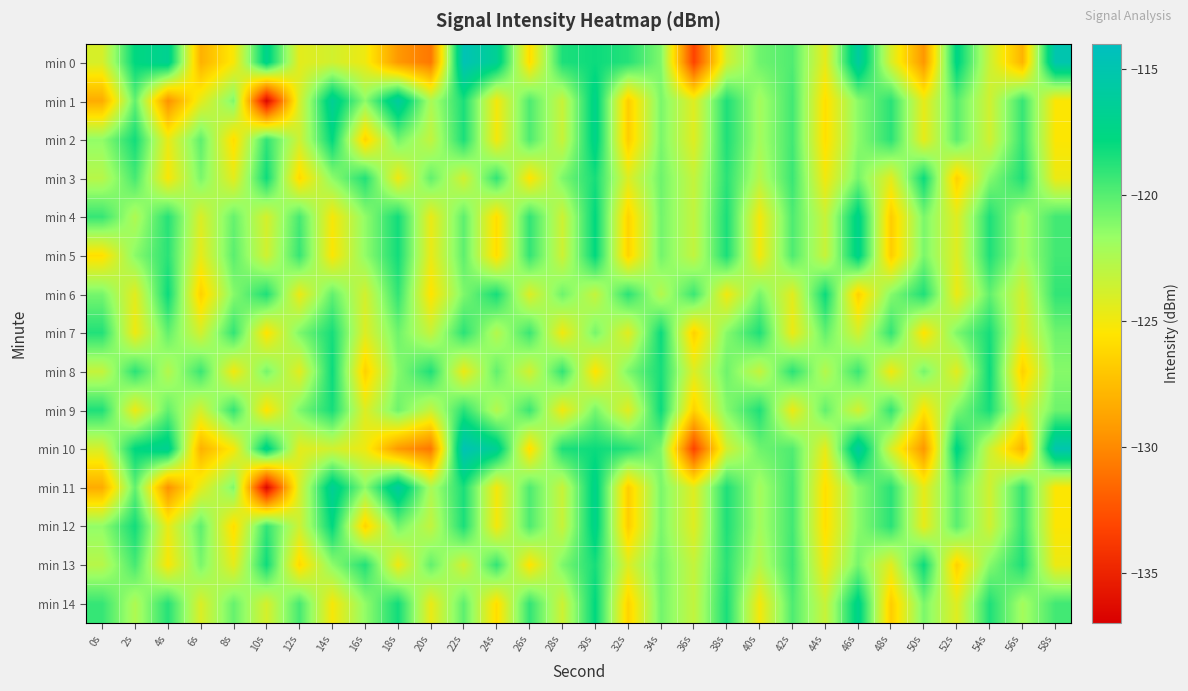

List the series in order of their peak value, lowest first.

min 3, min 6, min 7, min 8, min 9, min 13, min 2, min 4, min 5, min 12, min 14, min 1, min 11, min 0, min 10